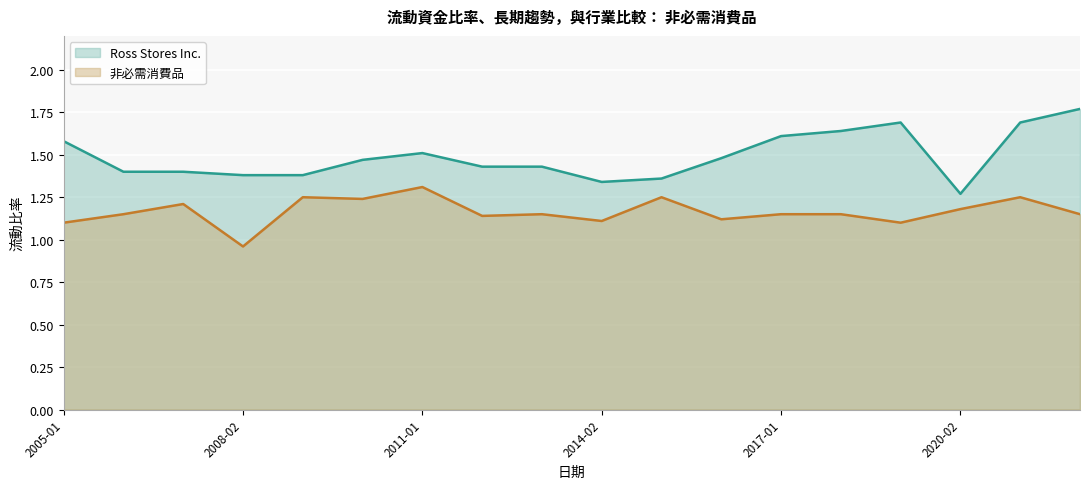

Which category has the lowest value across all series?

2008-02